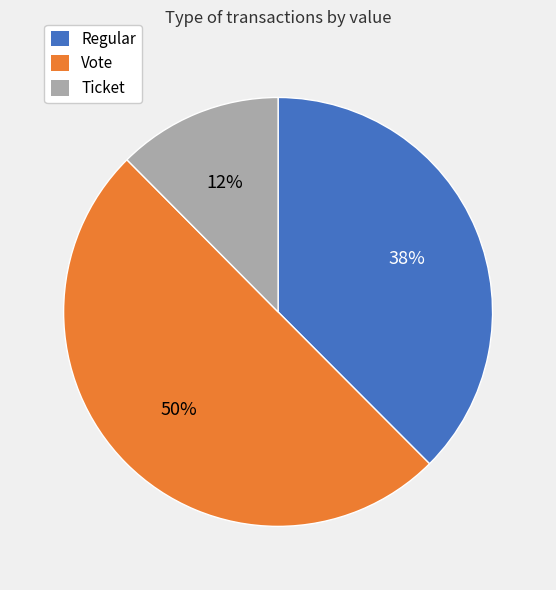

Is the sum of Vote and Ticket greater than half?

Yes